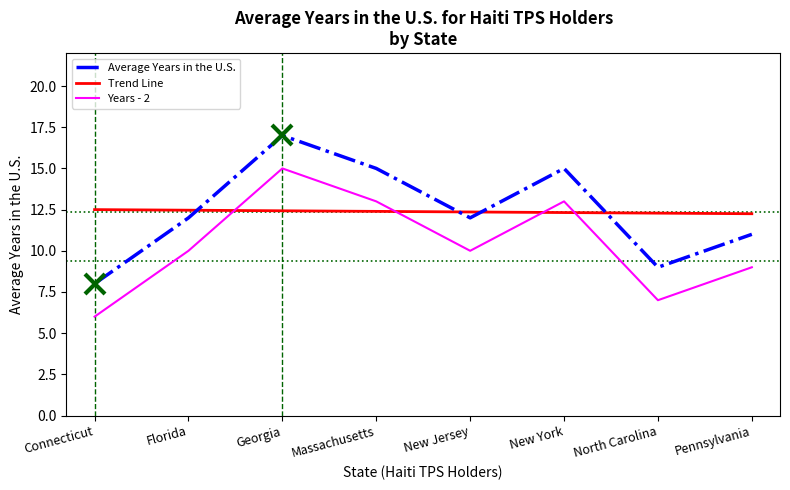

What position from the left is Connecticut?

1